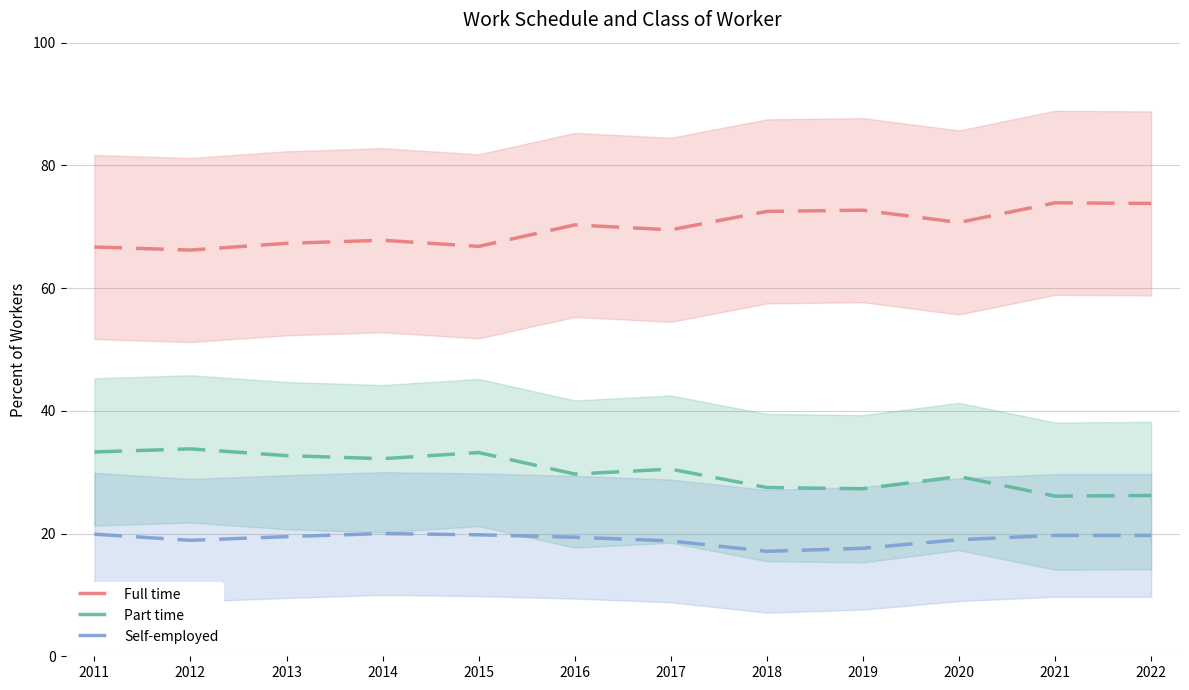

Which has a higher value, 2022 or 2019?

2022